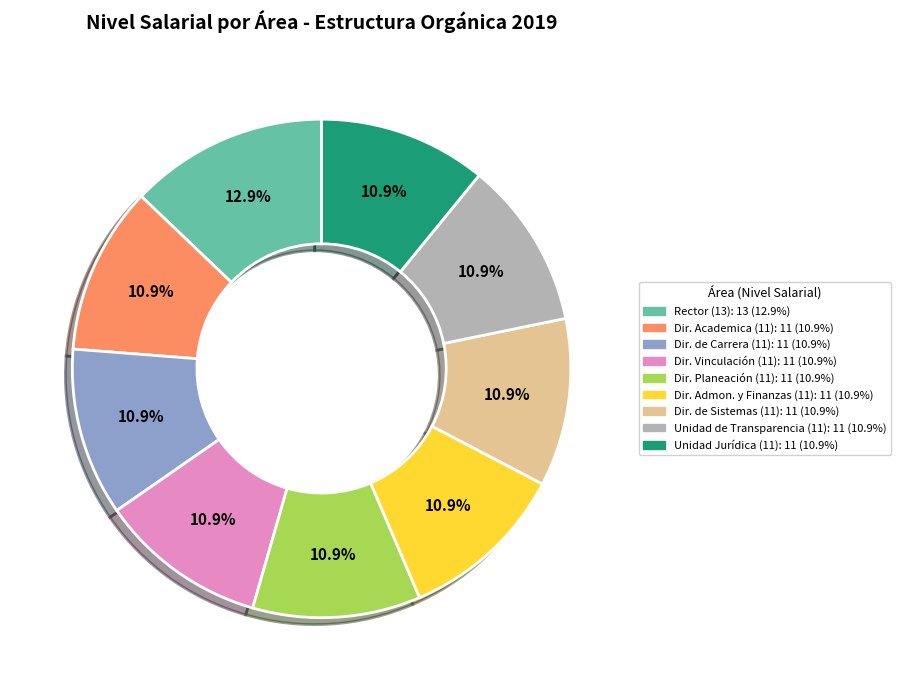

Does any single category account for the majority?

No